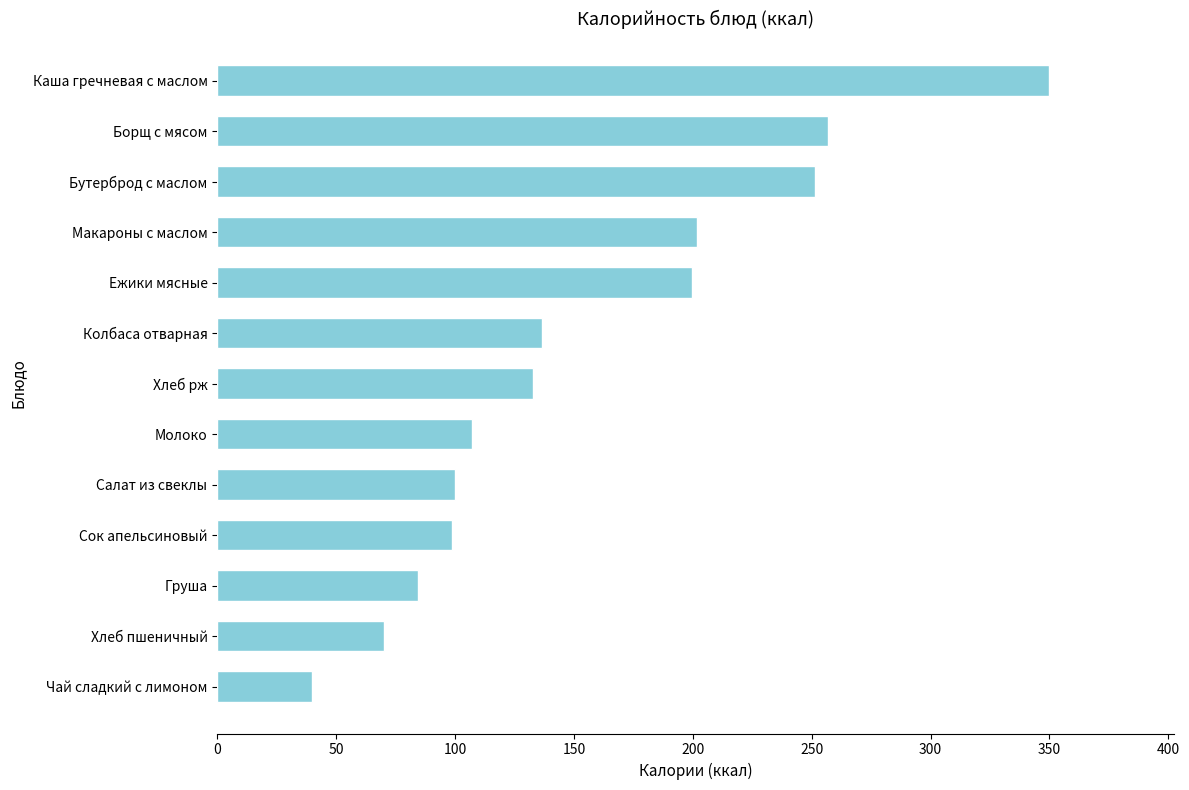

Between Борщ с мясом and Чай сладкий с лимоном, which is larger?

Борщ с мясом